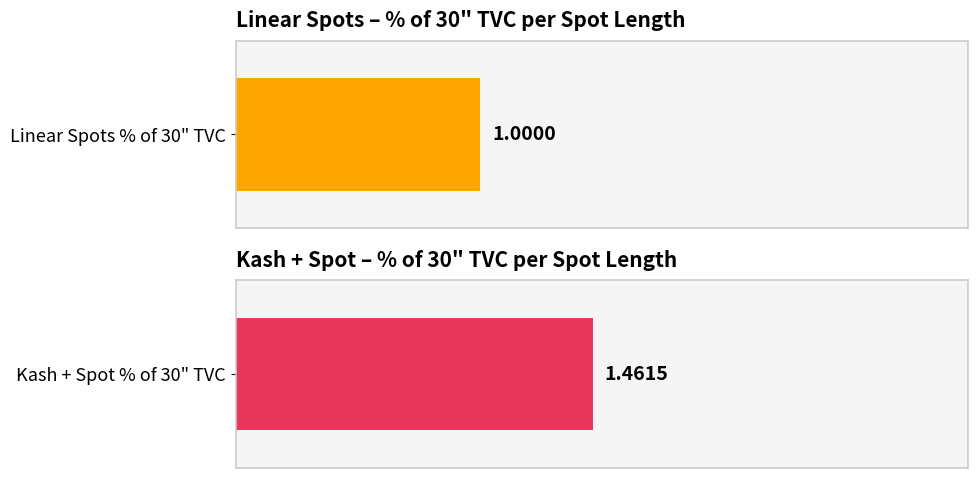

What is the difference between the highest and lowest values at 30?

0.5